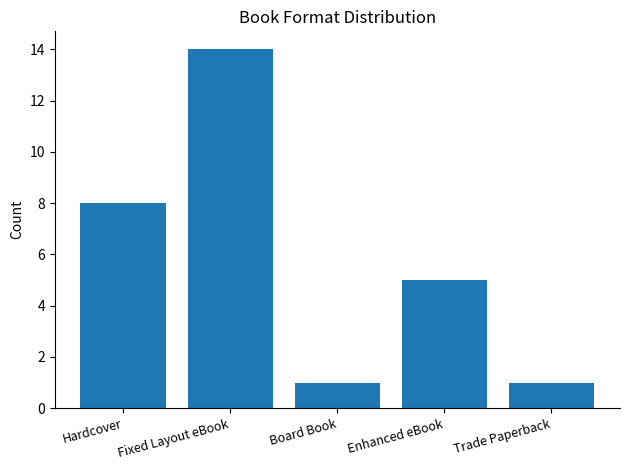

True or false: the data shows 10 at Fixed Layout eBook.

False